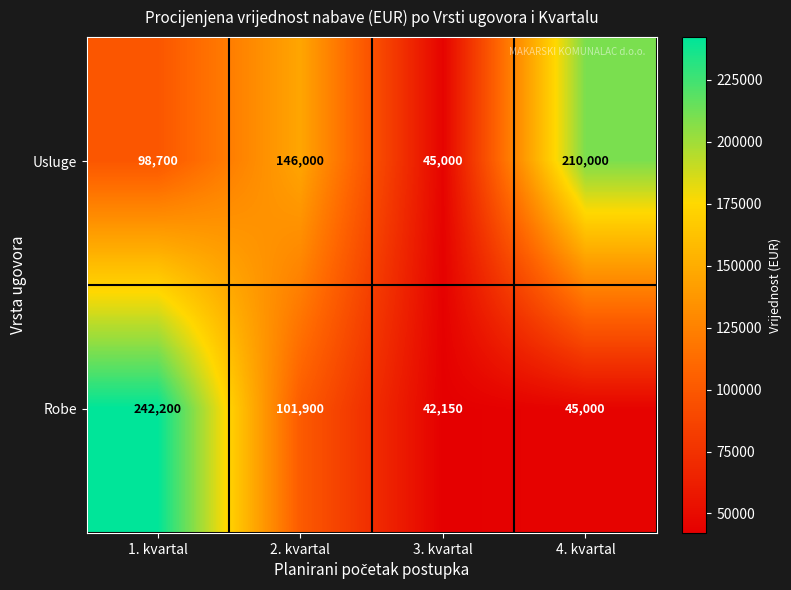

Rank the series at 1. kvartal from highest to lowest value.

Robe, Usluge